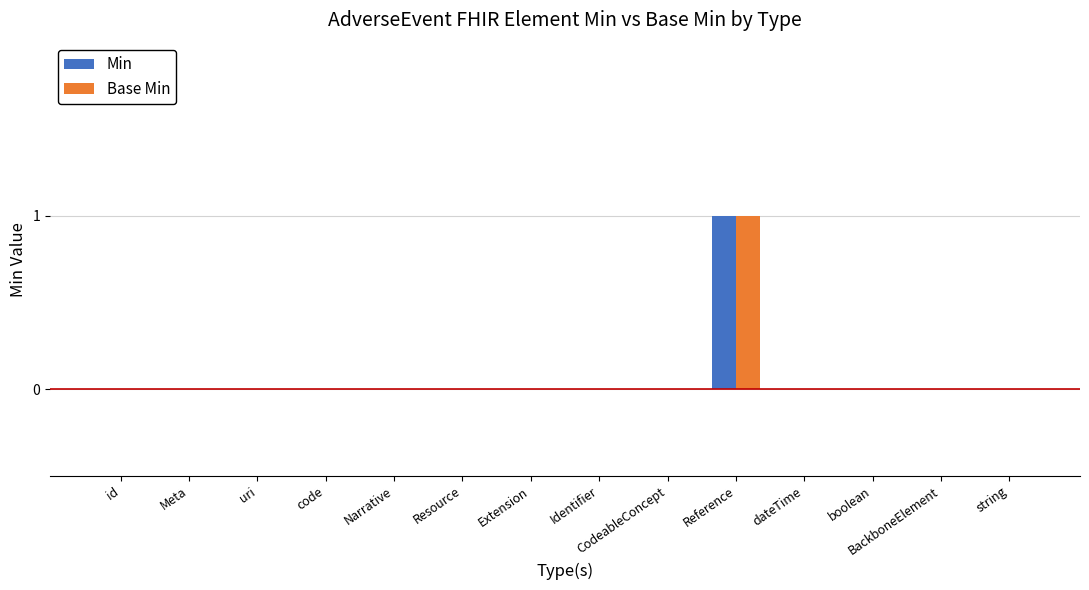

Does the chart contain stacked bars?

No